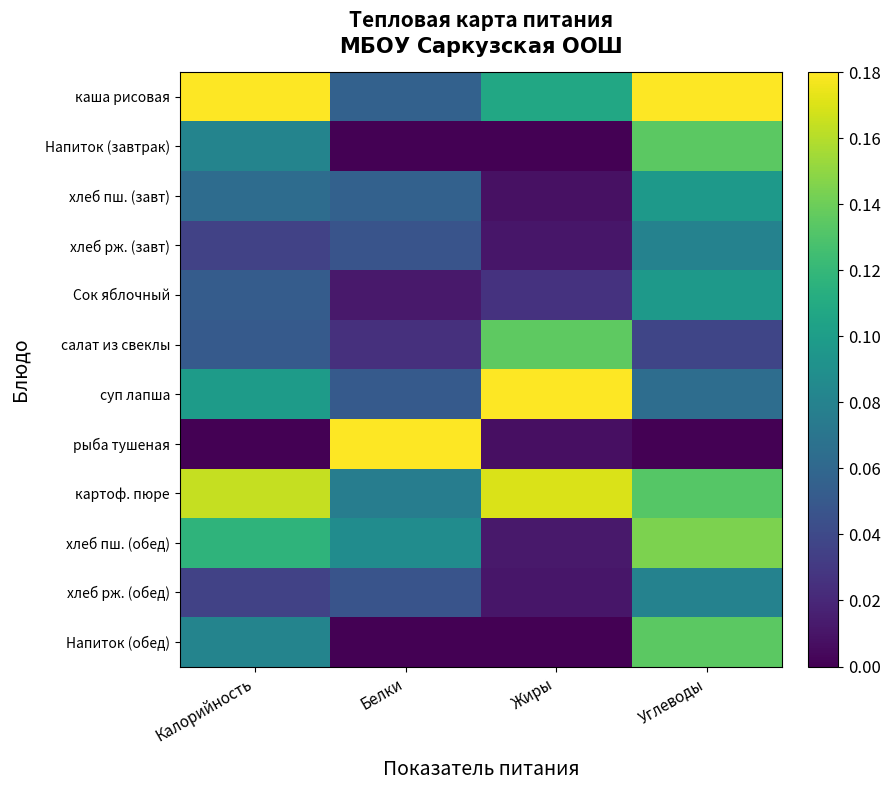

Rank the series at Жиры from lowest to highest value.

Напиток (завтрак), Напиток (обед), рыба тушеная, хлеб пш. (завт), хлеб рж. (завт), хлеб рж. (обед), хлеб пш. (обед), Сок яблочный, каша рисовая, салат из свеклы, картоф. пюре, суп лапша